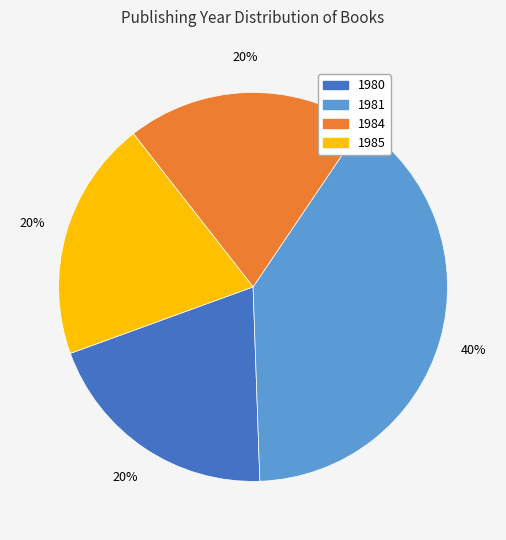

To the nearest percent, what is the average slice percentage?

25%